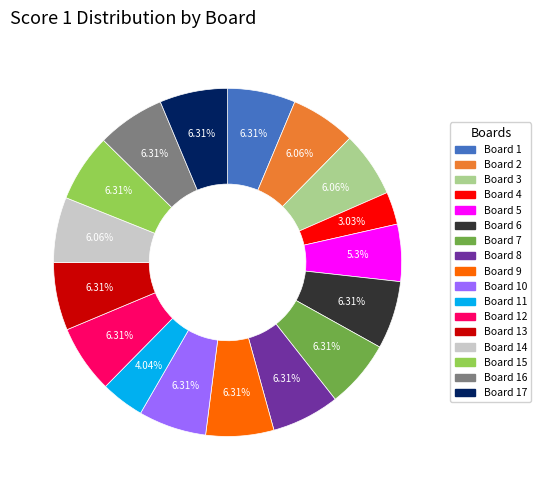

Does any single category account for the majority?

No